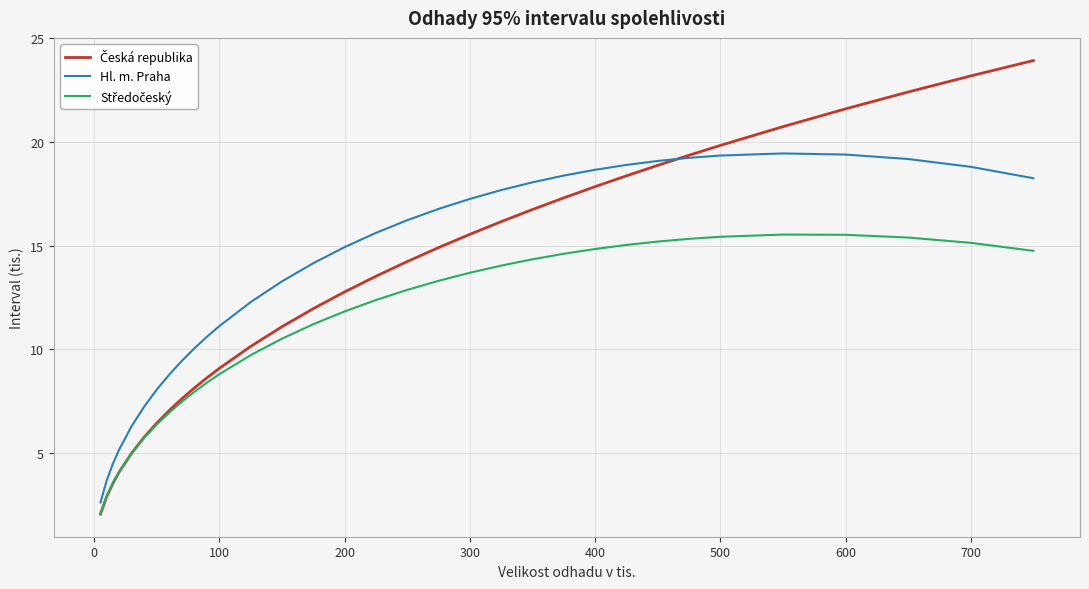

What is the maximum value shown in the chart?

23.9